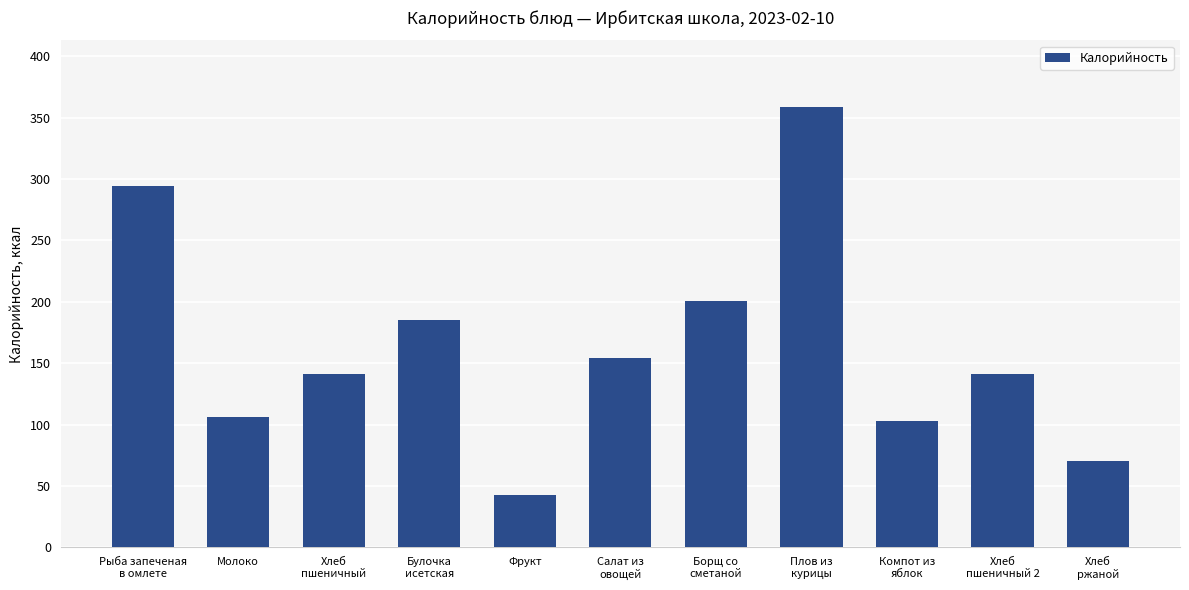

What is the label of the 10th bar from the left?

Хлеб
пшеничный 2